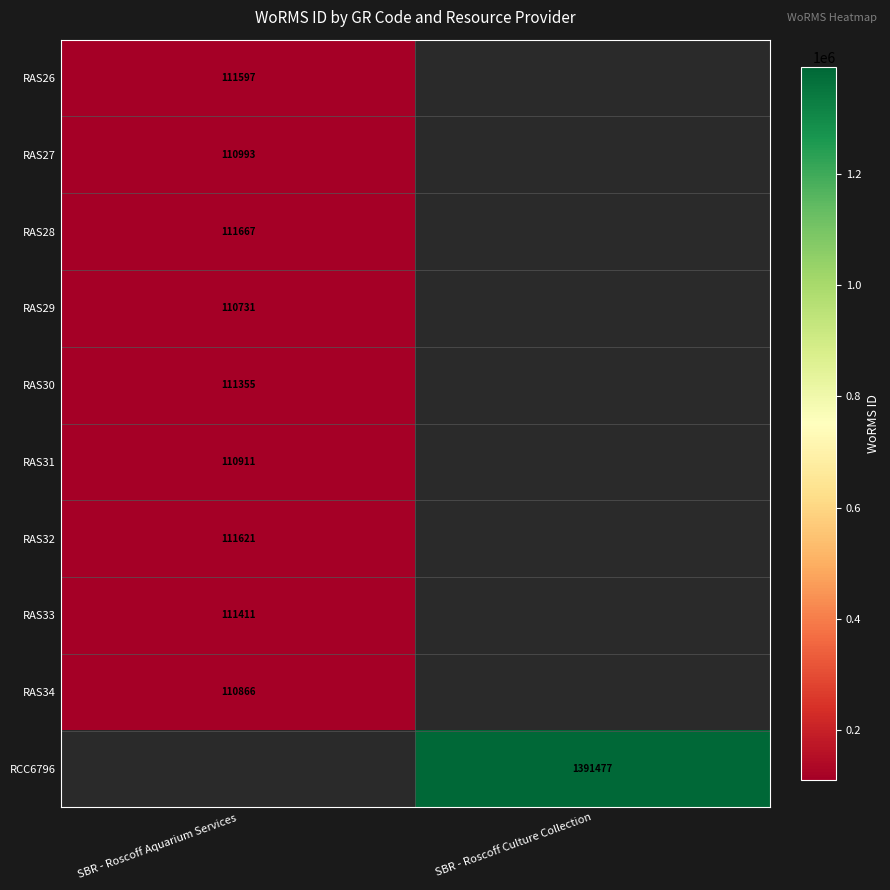

The value of RAS28 at SBR - Roscoff Aquarium Services is 111667. True or false?

True